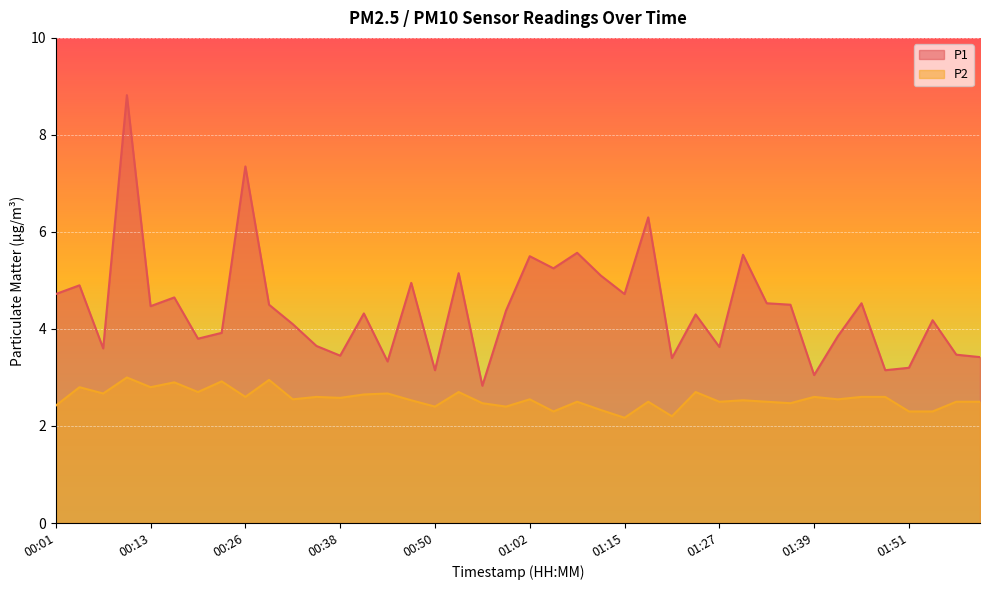

What is the average value of the P2 series?

2.6